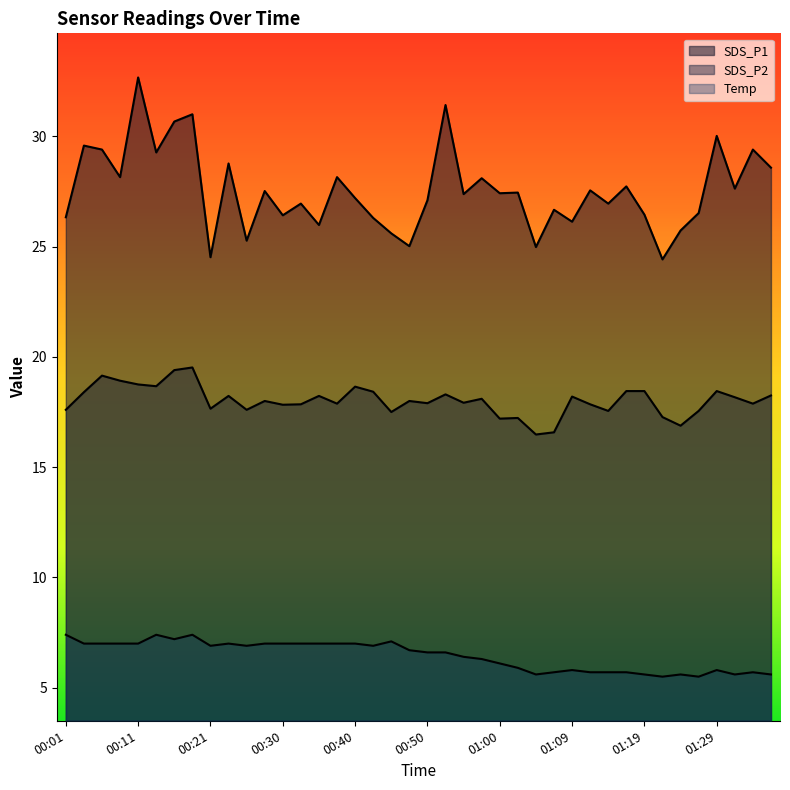

What is the value of the SDS_P2 point at the 32nd from the left?

18.4